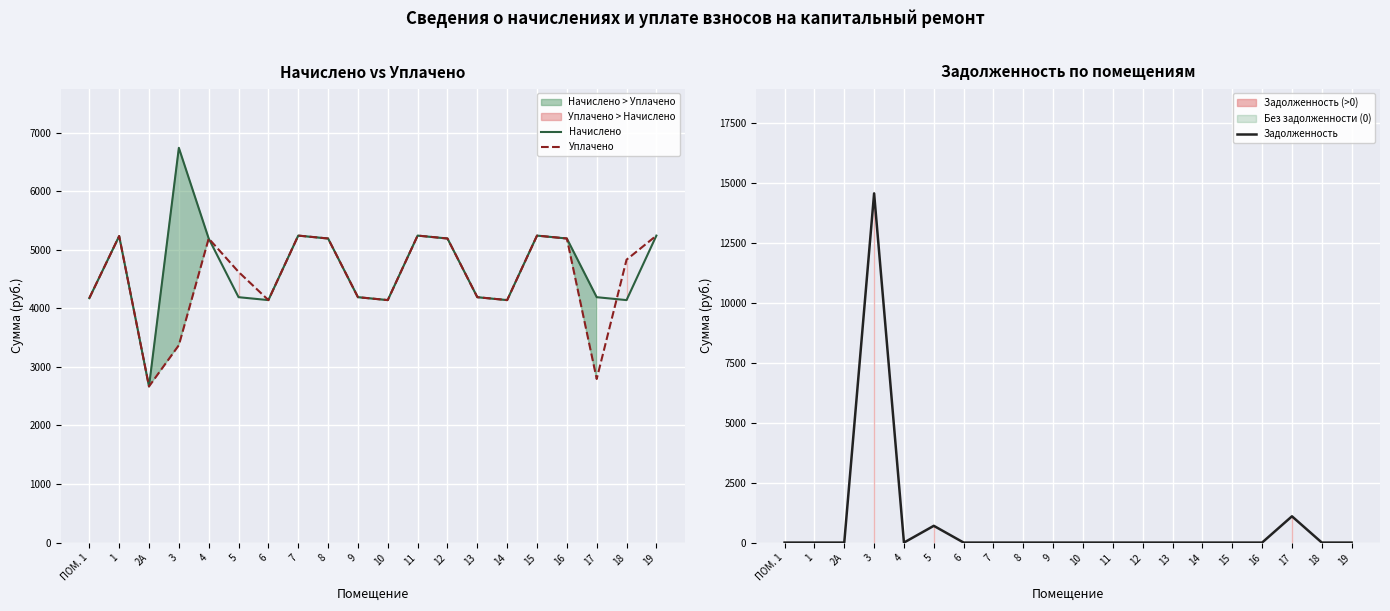

What is the difference between the maximum and minimum values in the Задолженность series?

14548.9